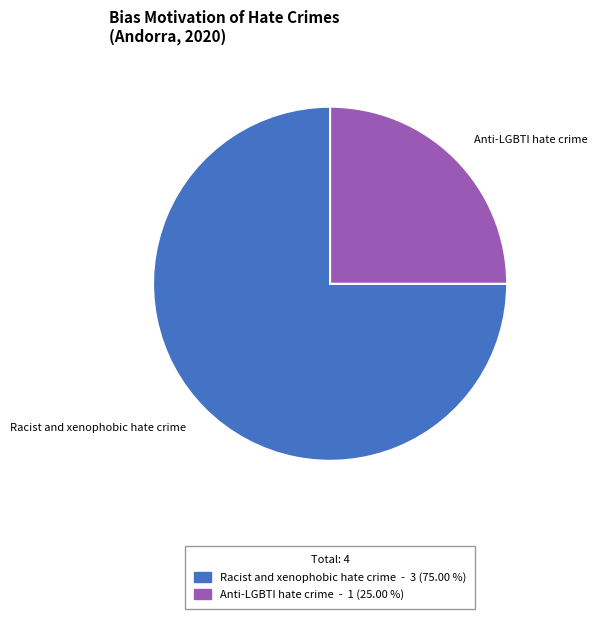

Is the sum of Racist and xenophobic hate crime and Anti-LGBTI hate crime greater than half?

Yes